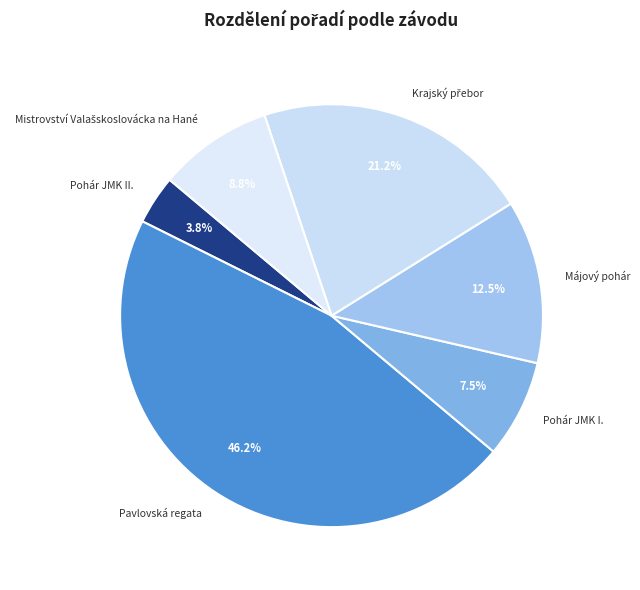

Is Pohár JMK I. the majority of the pie?

No